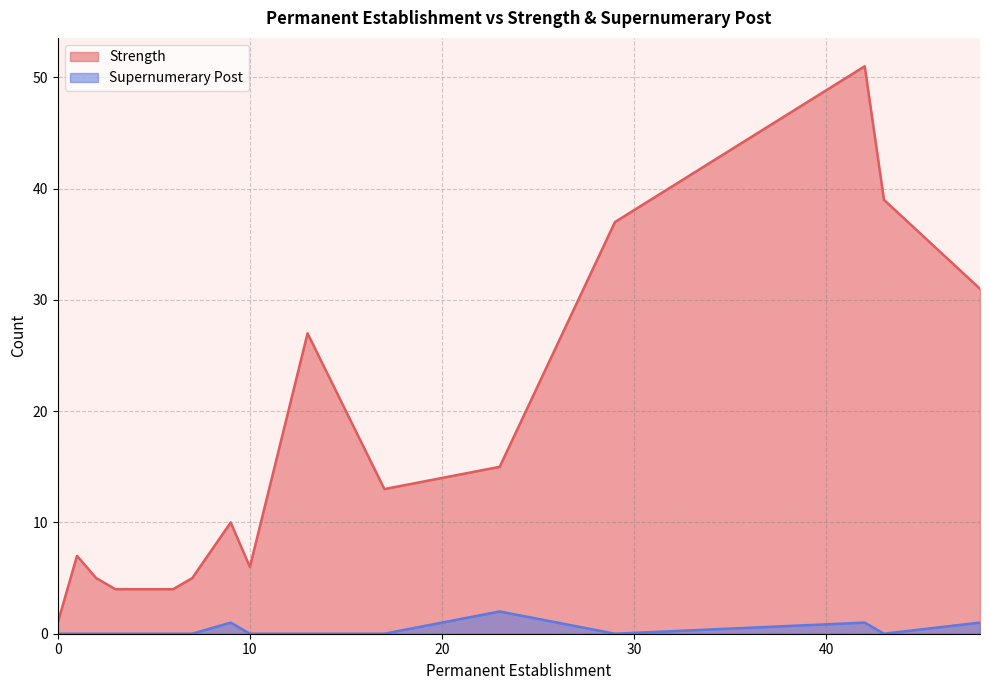

The value of Supernumerary Post at 17 is 0. True or false?

True